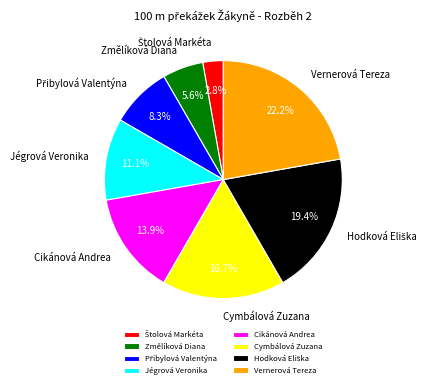

Which category has the biggest portion of the pie?

Vernerová Tereza